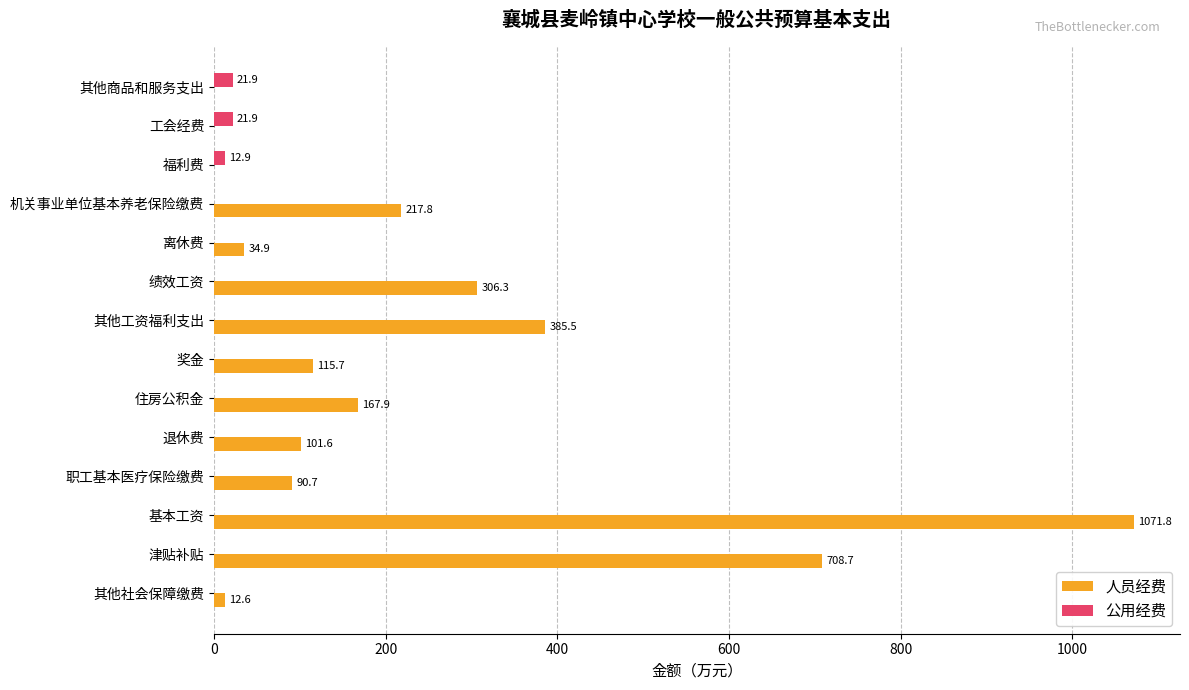

Between 基本工资 and 绩效工资, which series saw the biggest shift?

人员经费